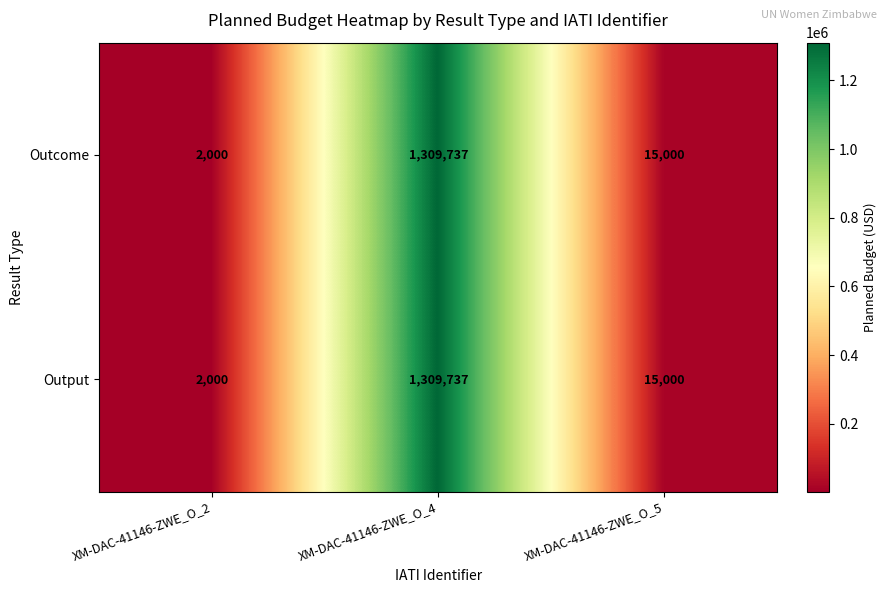

Which category has the highest value in the Output series?

XM-DAC-41146-ZWE_O_4